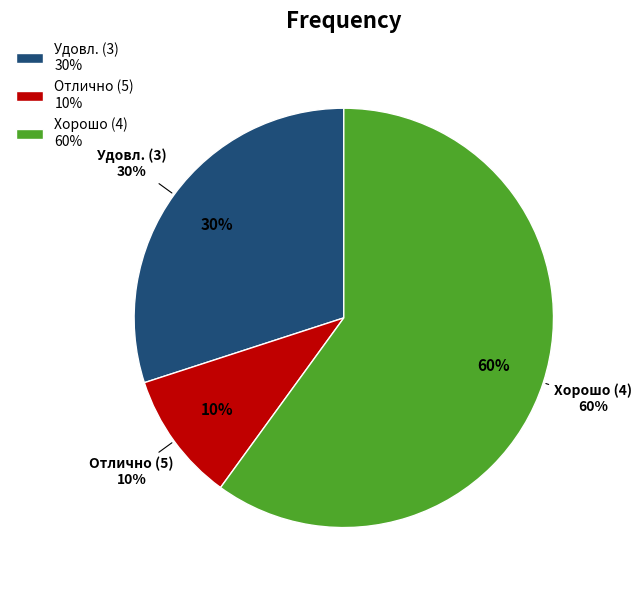

The 1464 slice represents 1% of the pie. True or false?

False